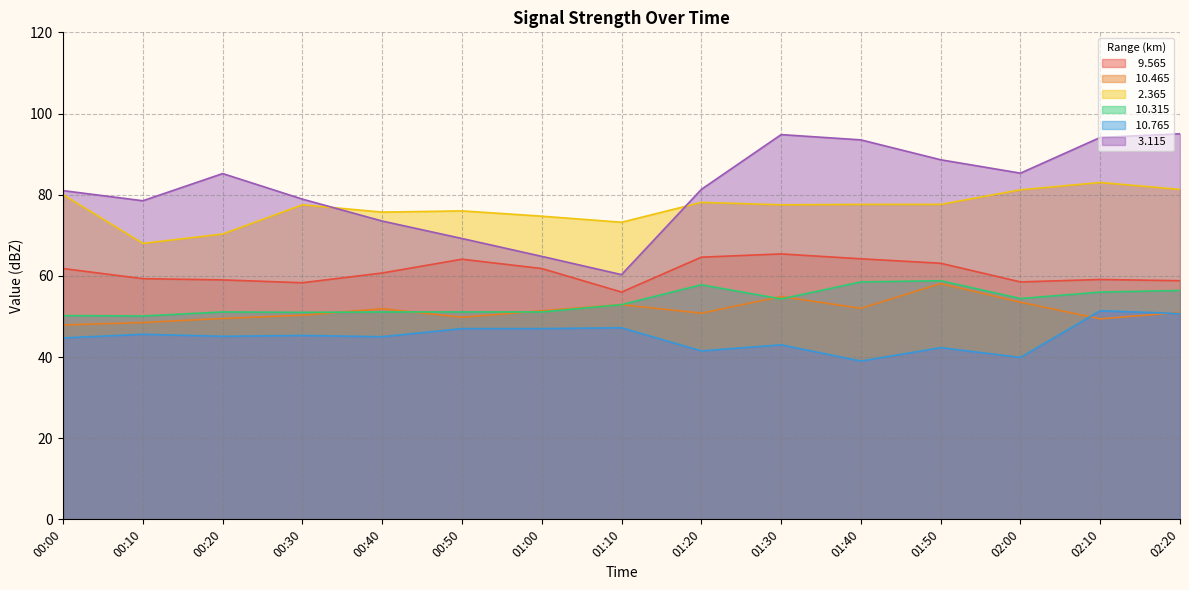

At which category is the sum across all series the highest?

02:20